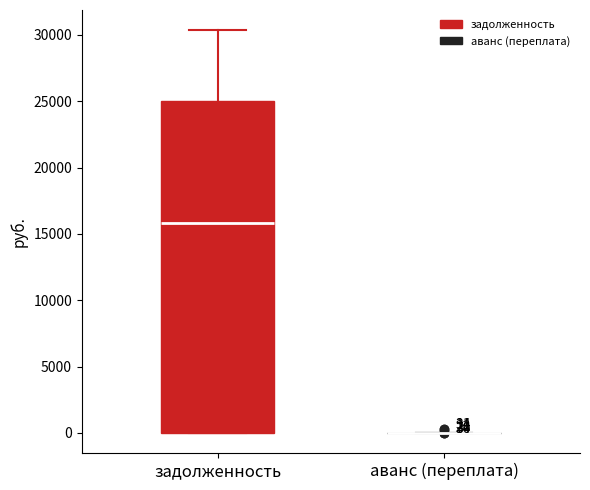

Comparing the boxes themselves (not the whiskers), which one is the tallest?

задолженность